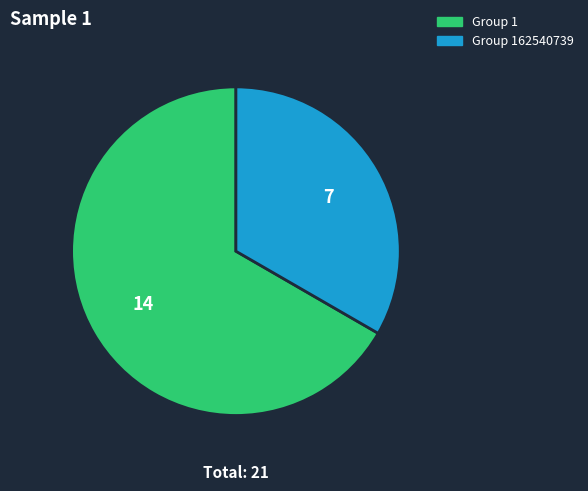

How many segments does this pie chart have?

2